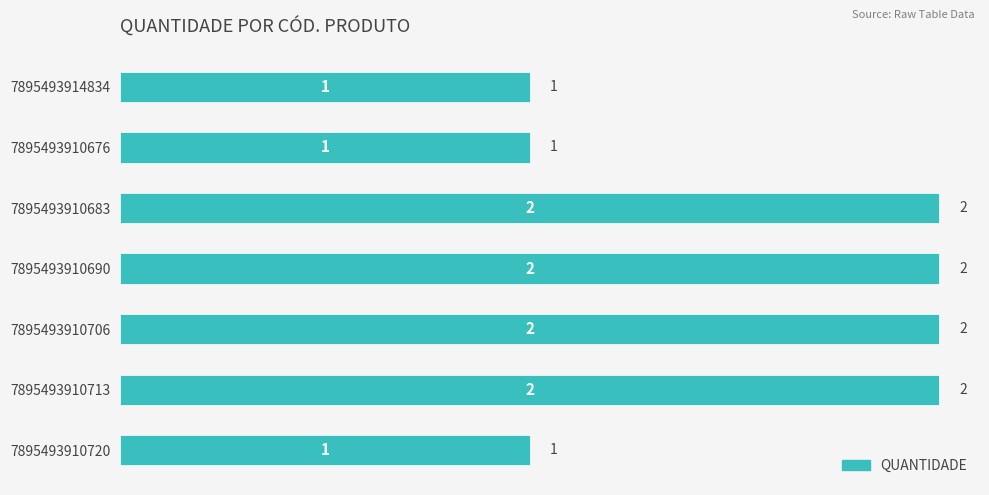

What is the ratio of the value at 7895493910690 to the value at 7895493910683?

1.0